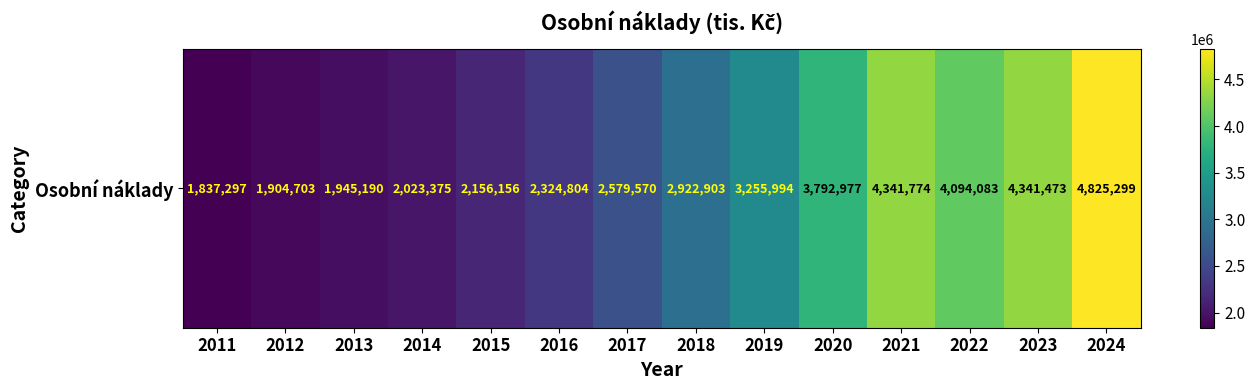

The chart shows a value of 7607239.7 at 2023. True or false?

False